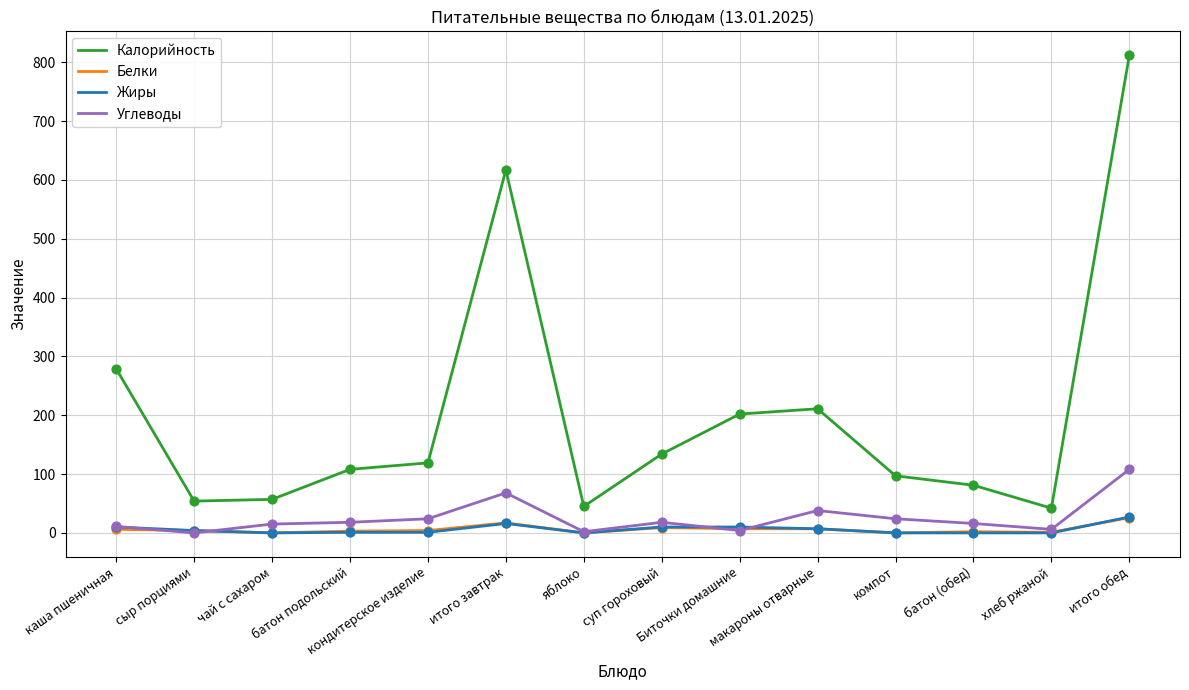

Which series has the widest spread of values?

Калорийность